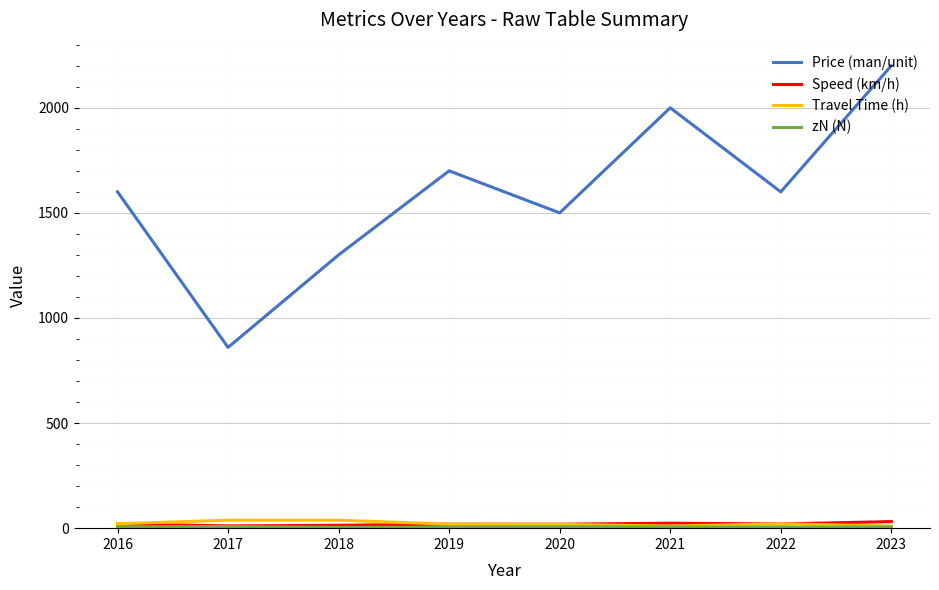

The Speed (km/h) series shows 10.8 at 2017. True or false?

True